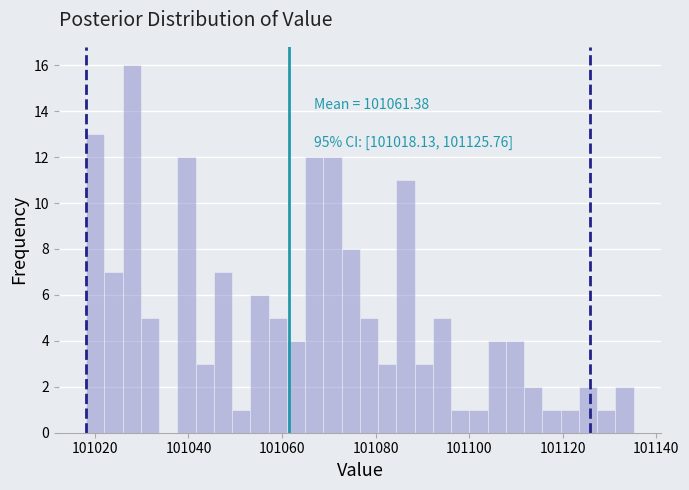

Around what value on the x-axis is the tallest bar? Give the approximate position of its centre, as read against the axis.

101028